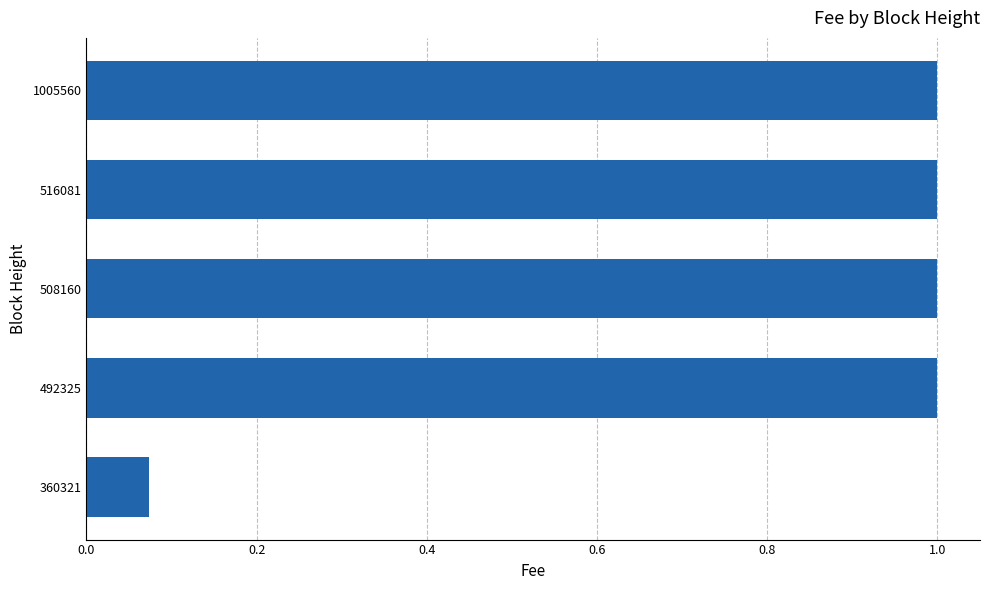

What is the average value?

0.8